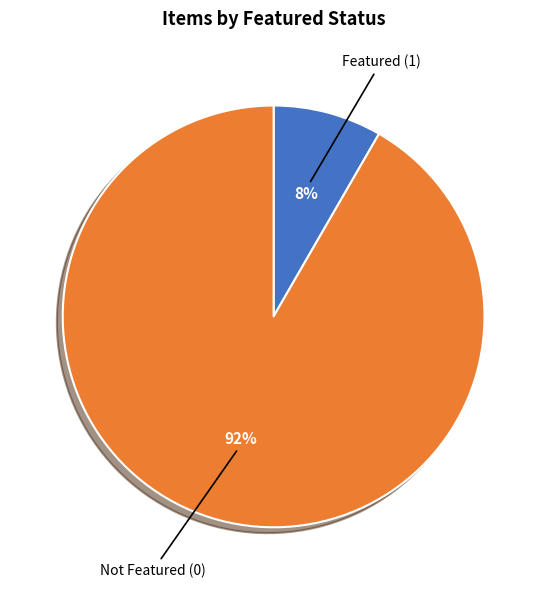

To the nearest percent, what is the average slice percentage?

50%